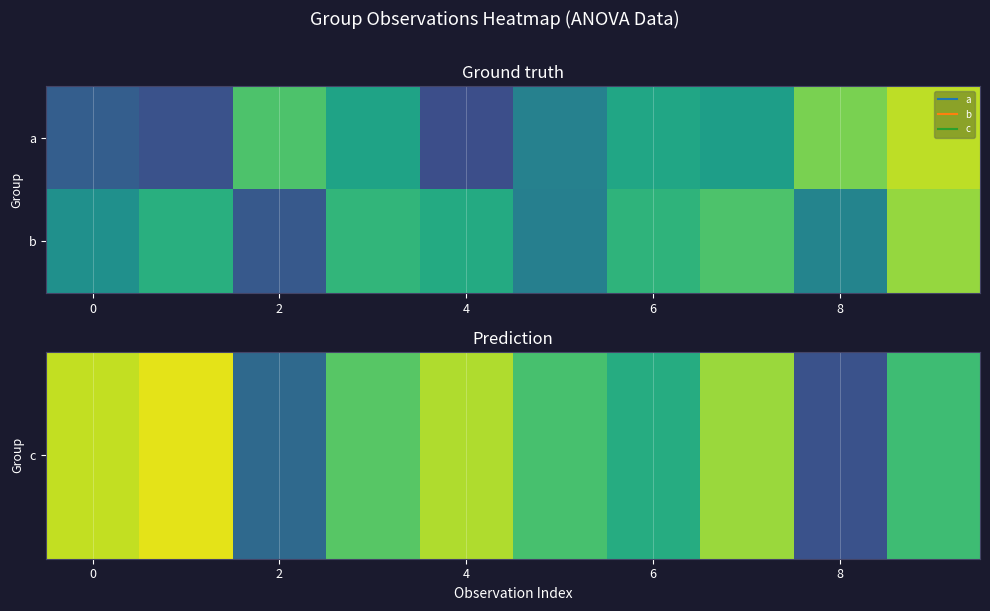

How many series are shown in this chart?

2